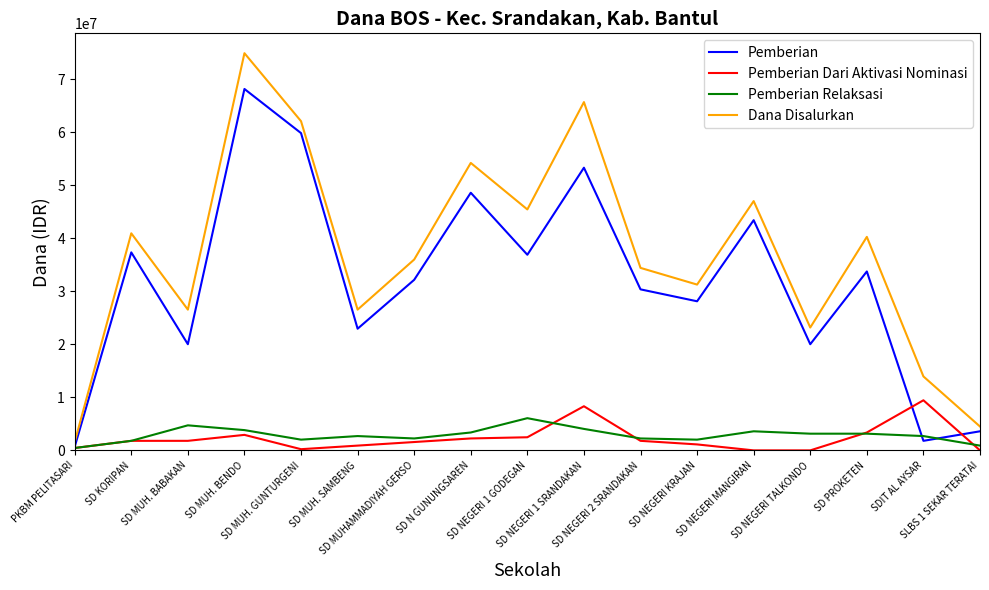

What is the spread (max minus min) of values at SLBS 1 SEKAR TERATAI?

4500000